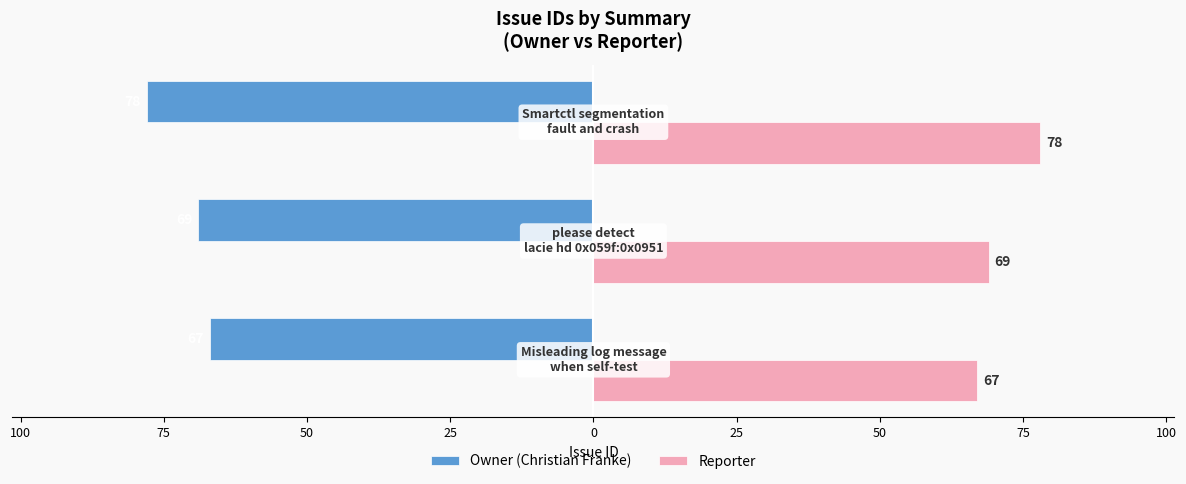

What are all the series names shown in the legend?

Owner (Christian Franke), Reporter